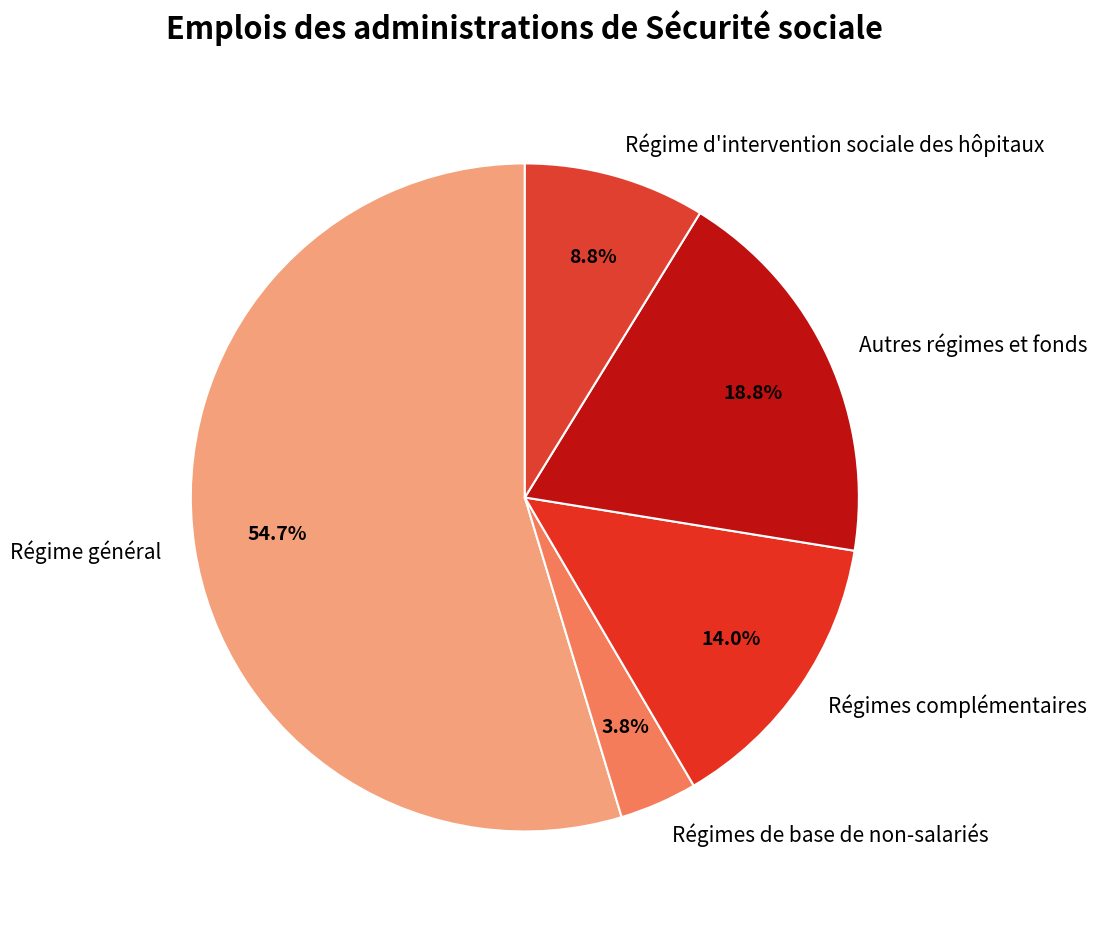

To the nearest percent, what percentage of the pie is Régimes de base de non-salariés?

4%